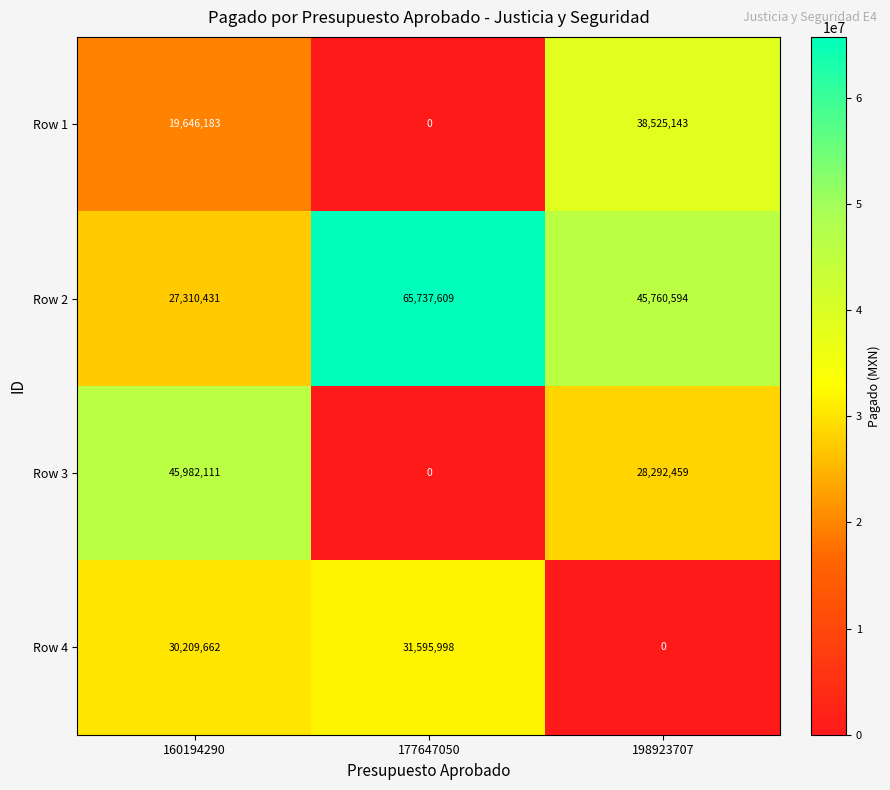

What is the maximum value shown in the chart?

65737609